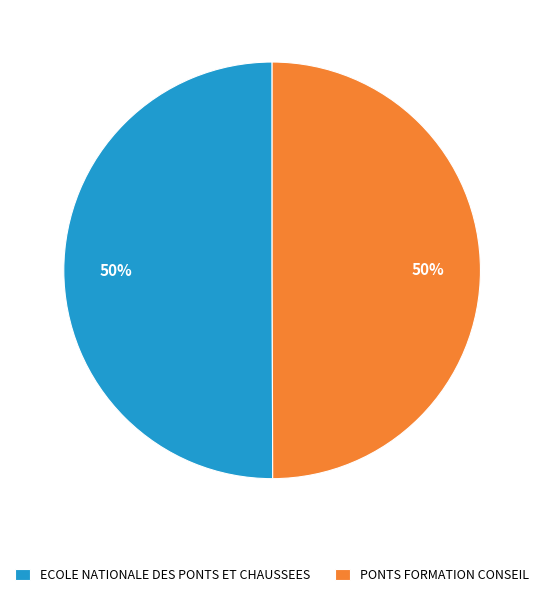

Count the number of slices in the pie.

2